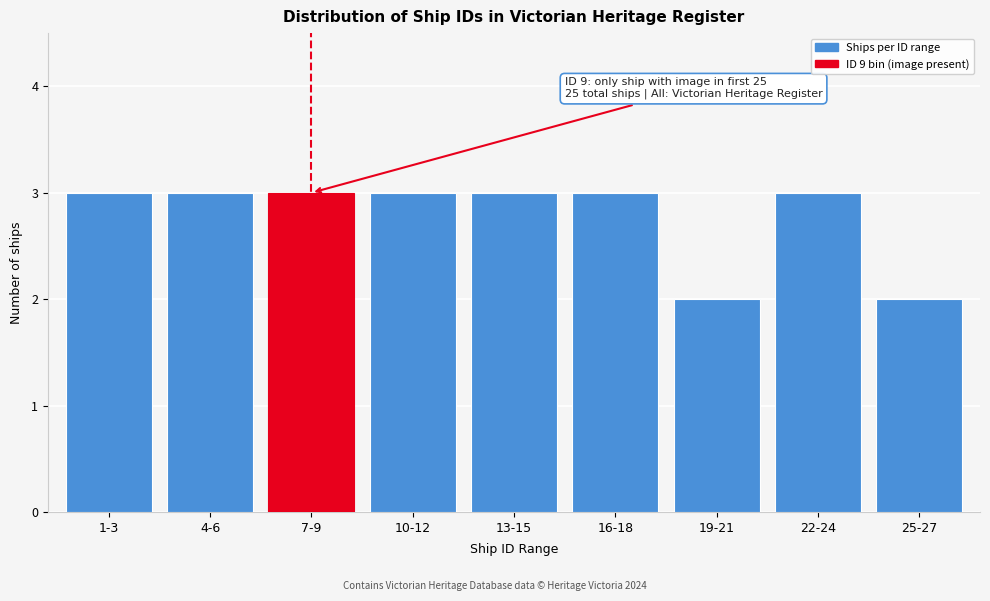

Reading right to left, what are all the values shown in this chart?

25-27=2	22-24=3	19-21=2	16-18=3	13-15=3	10-12=3	7-9=3	4-6=3	1-3=3